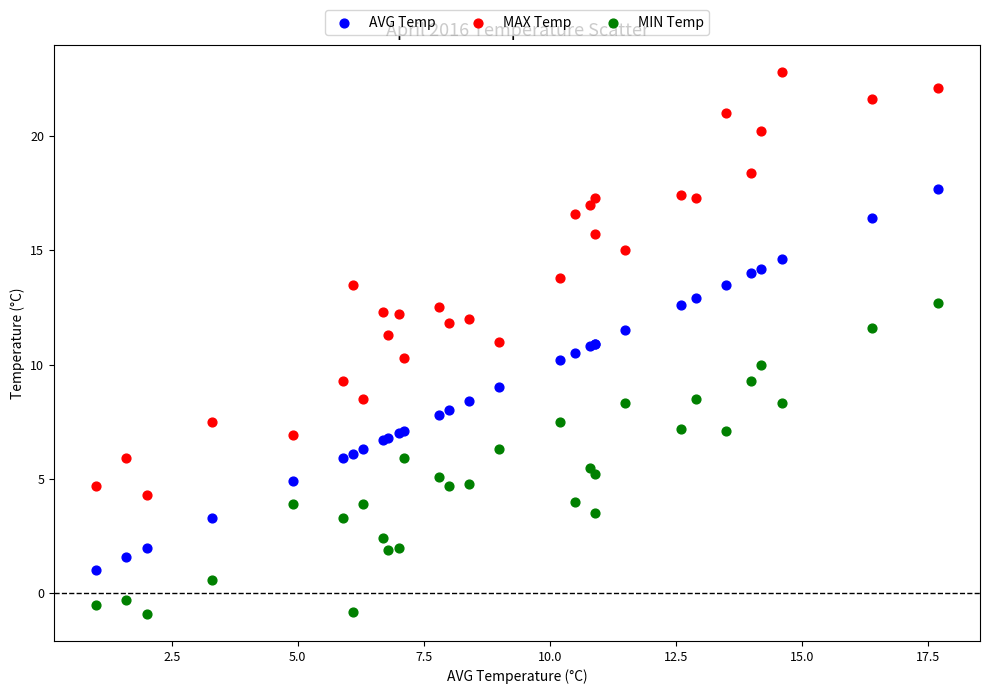

What are all the series names shown in the legend?

AVG Temp, MAX Temp, MIN Temp